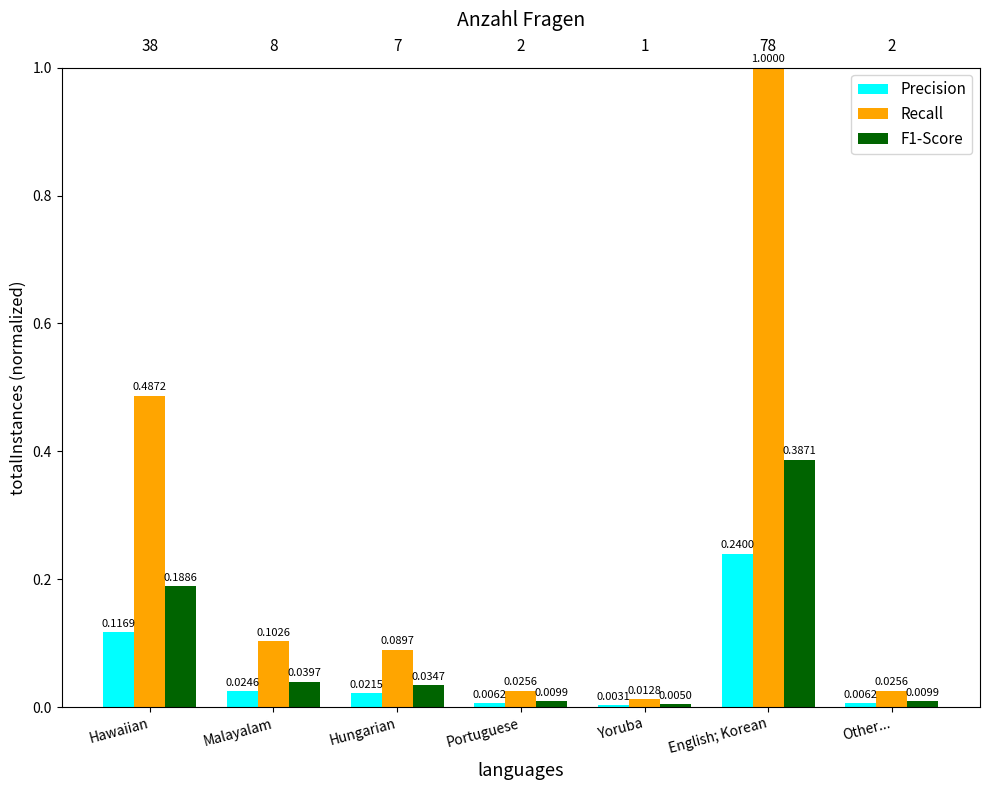

Which series changed the most between English; Korean and Other...?

Recall